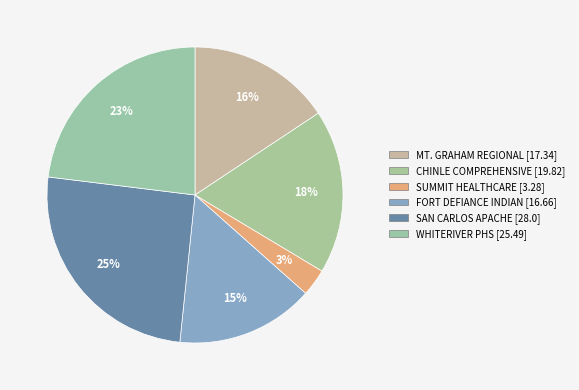

How many segments does this pie chart have?

6